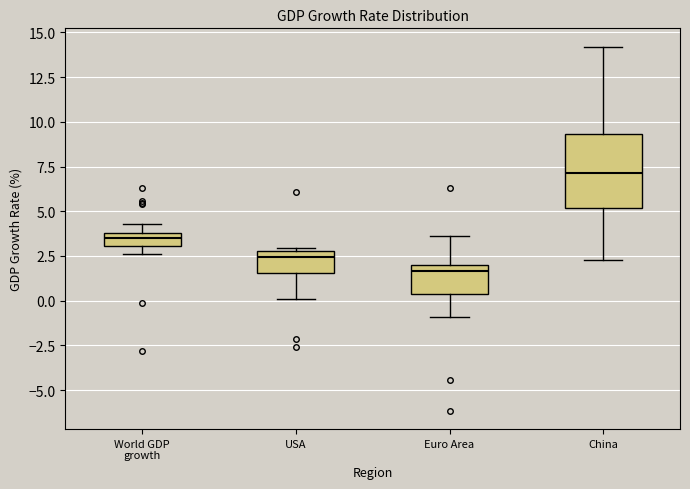

Comparing the boxes themselves (not the whiskers), which one is the tallest?

China